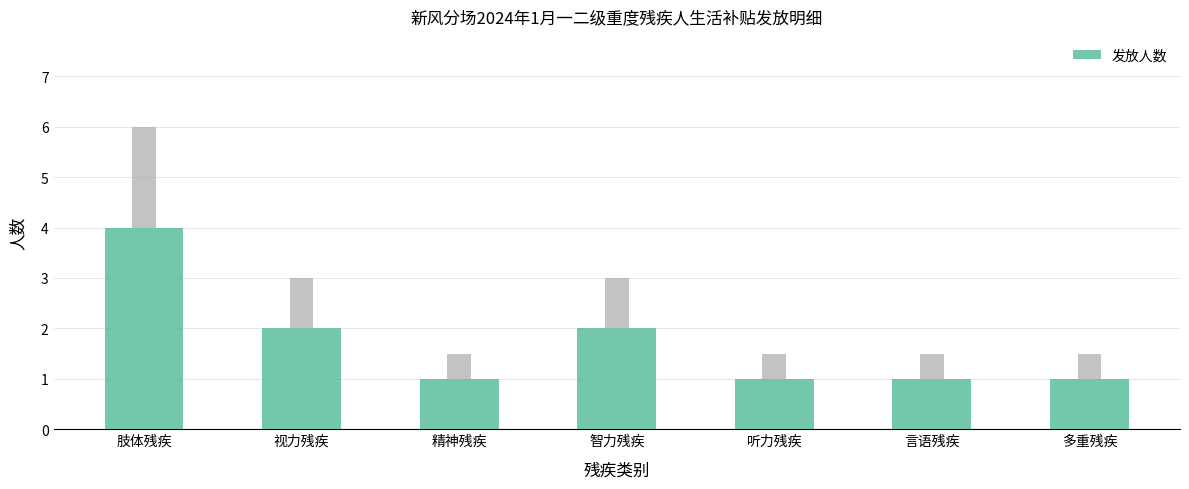

The chart shows a value of 1 at 听力残疾. True or false?

True